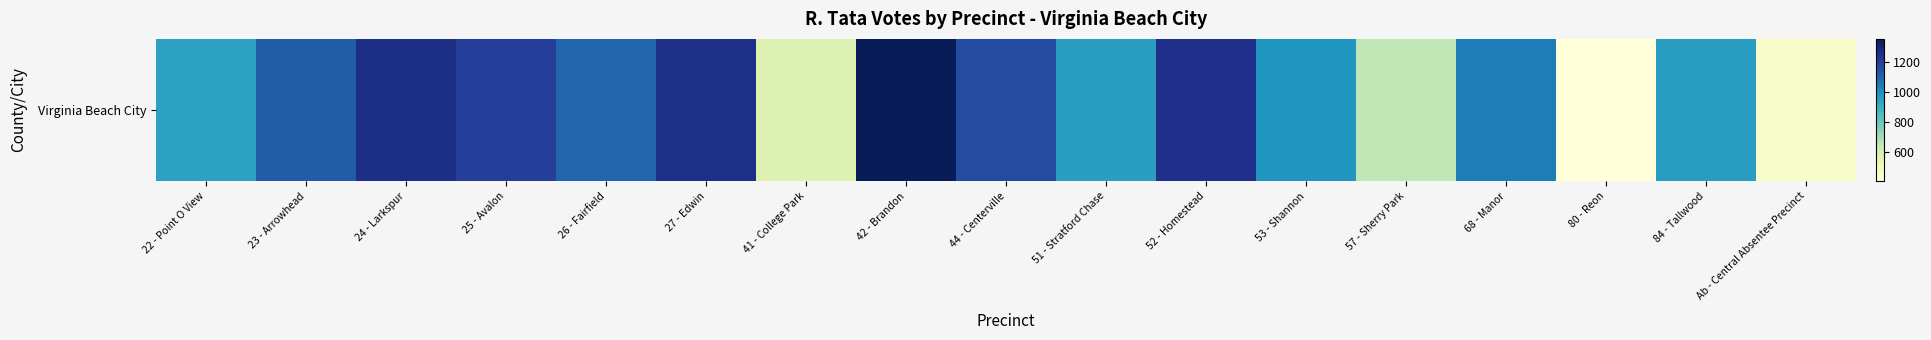

Reading left to right, extract all data points from this chart.

22 - Point O View=944	23 - Arrowhead=1124	24 - Larkspur=1263	25 - Avalon=1205	26 - Fairfield=1098	27 - Edwin=1259	41 - College Park=572	42 - Brandon=1355	44 - Centerville=1169	51 - Stratford Chase=954	52 - Homestead=1254	53 - Shannon=983	57 - Sherry Park=655	68 - Manor=1043	80 - Reon=403	84 - Tallwood=958	Ab - Central Absentee Precinct=453